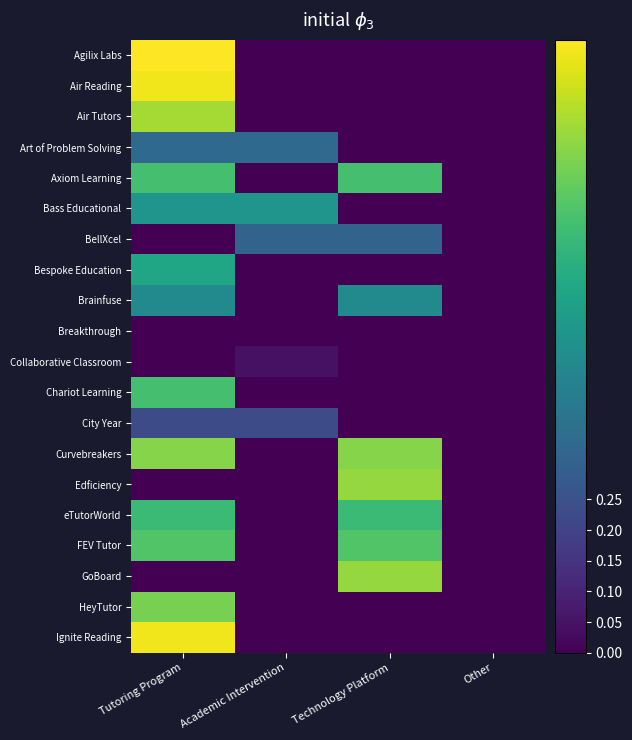

At how many categories does at least one series exceed 0?

3